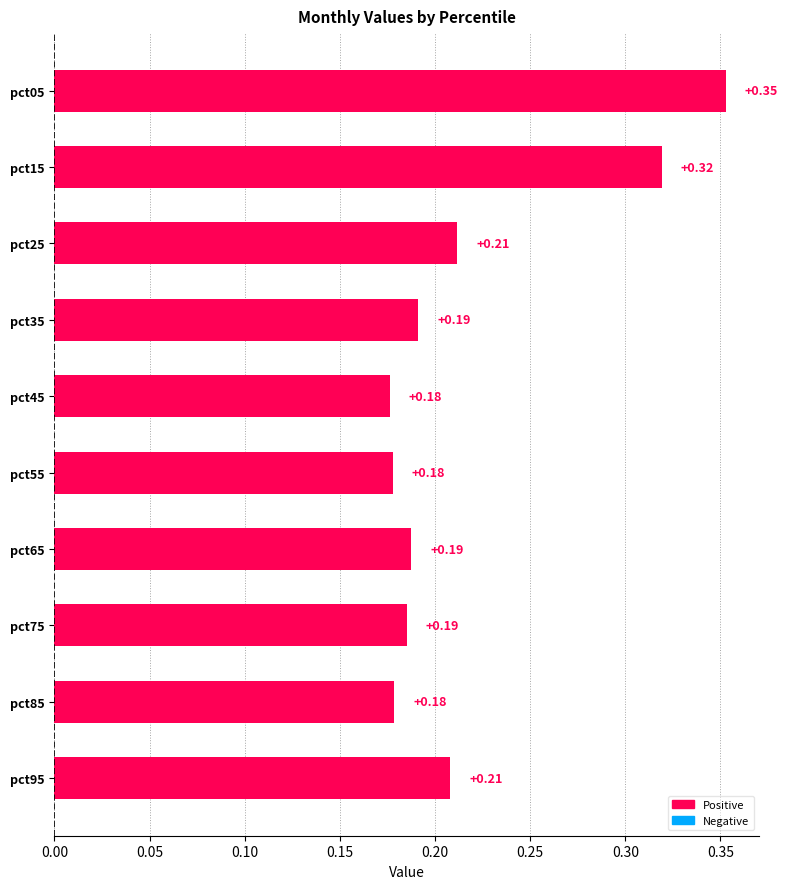

What is the sum of all values?

2.2